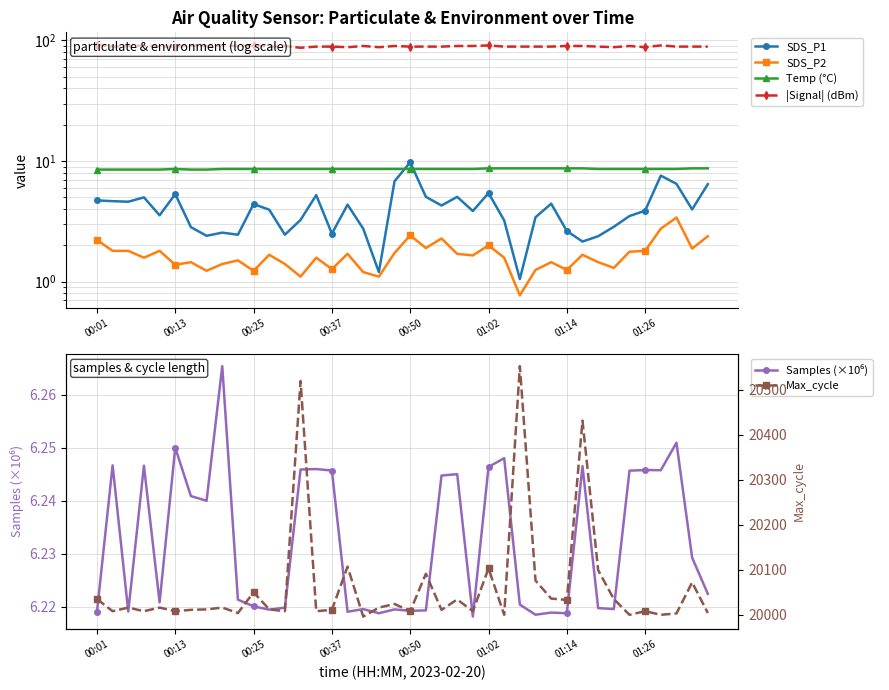

Is it true that |Signal| (dBm) equals 150.2 at 00:50?

False